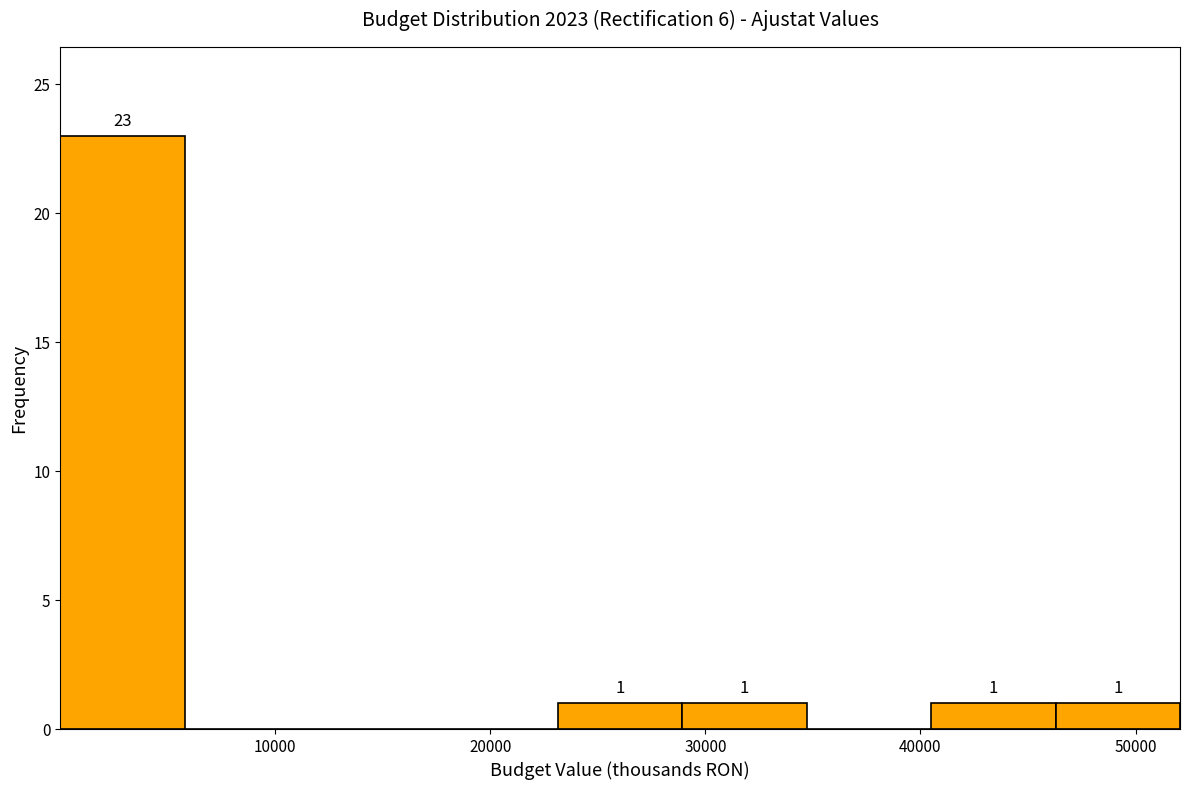

Which range on the x-axis has the tallest bar?

0 to 6000